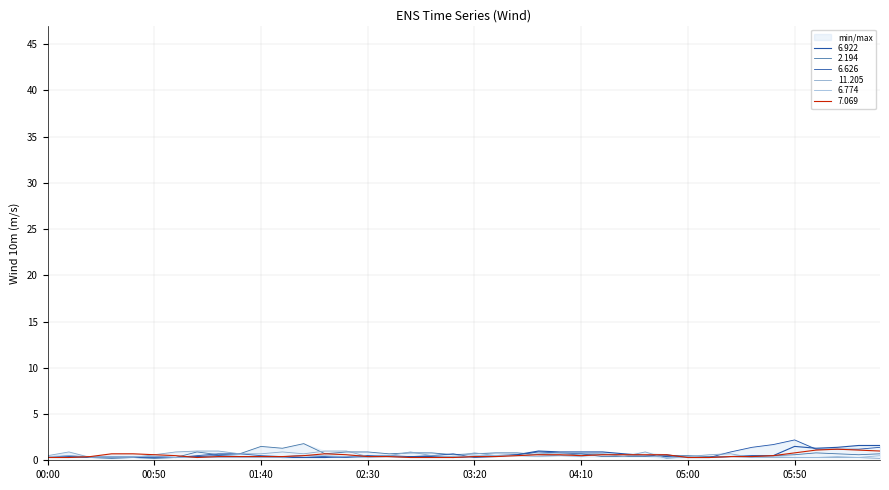

Is it true that 2.194 equals 0.4 at 2001/10/05 04:40?

True